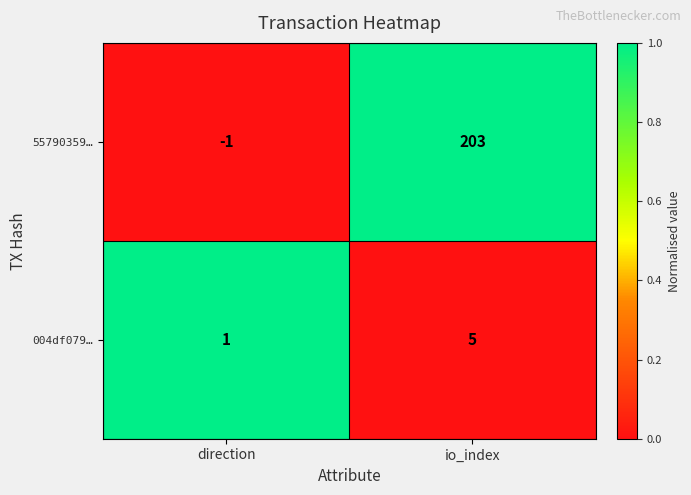

Which series has the largest range (max minus min)?

55790359…